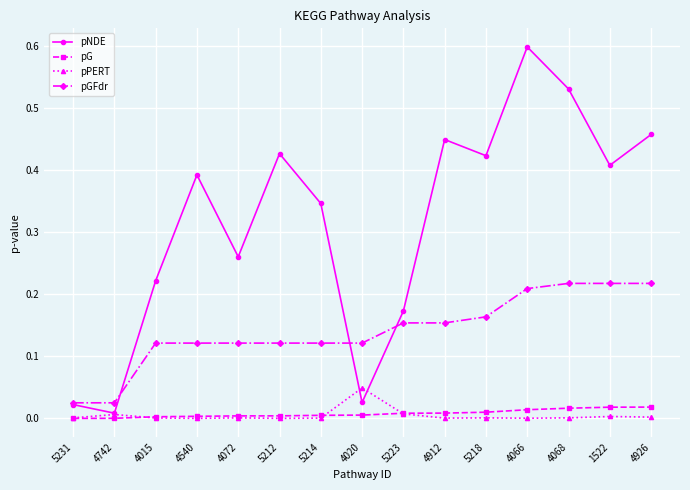

The pPERT series shows 0.0 at 4742. True or false?

True